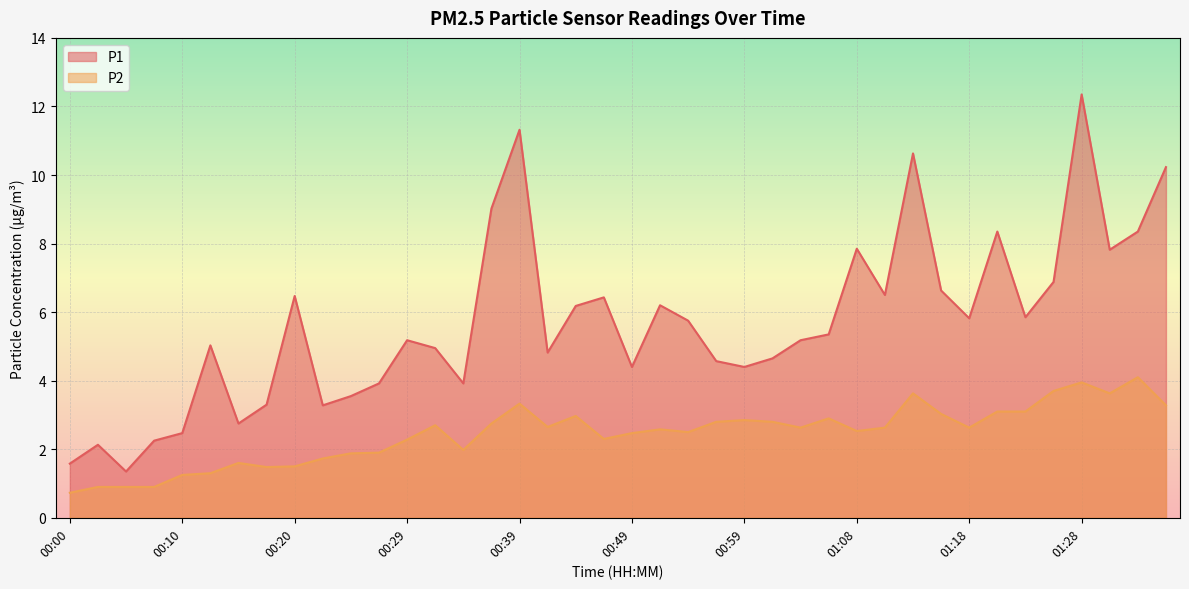

Reading left to right, what are all the values shown in this chart?

P1: 1.6	2.1	1.4	2.2	2.5	5.0	2.8	3.3	6.5	3.3	3.5	3.9	5.2	5.0	3.9	9.0	11.3	4.8	6.2	6.4	4.4	6.2	5.8	4.6	4.4	4.7	5.2	5.3	7.8	6.5	10.6	6.6	5.8	8.3	5.8	6.9	12.3	7.8	8.3	10.2
P2: 0.7	0.9	0.9	0.9	1.2	1.3	1.6	1.5	1.5	1.7	1.9	1.9	2.3	2.7	2.0	2.8	3.3	2.6	3.0	2.3	2.5	2.6	2.5	2.8	2.9	2.8	2.6	2.9	2.5	2.6	3.6	3.0	2.6	3.1	3.1	3.7	4.0	3.6	4.1	3.3